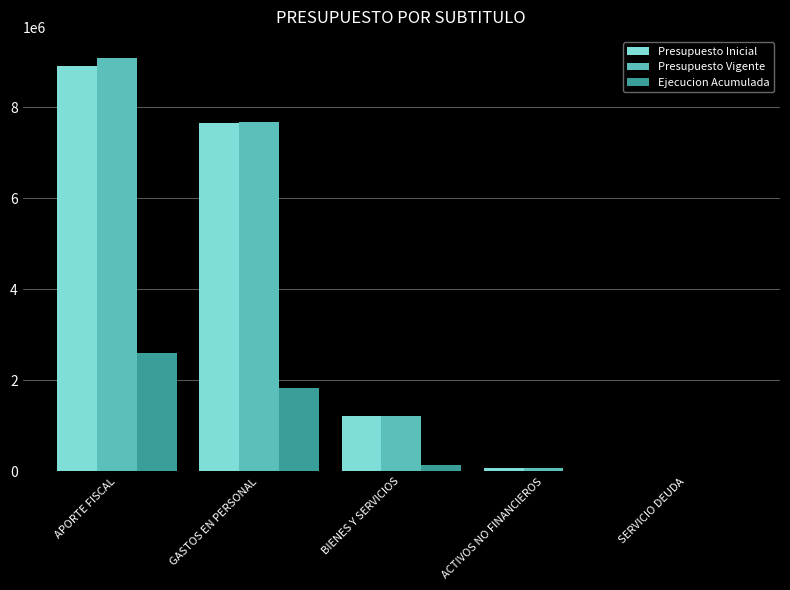

Are the bars grouped side by side (vs. stacked)?

Yes